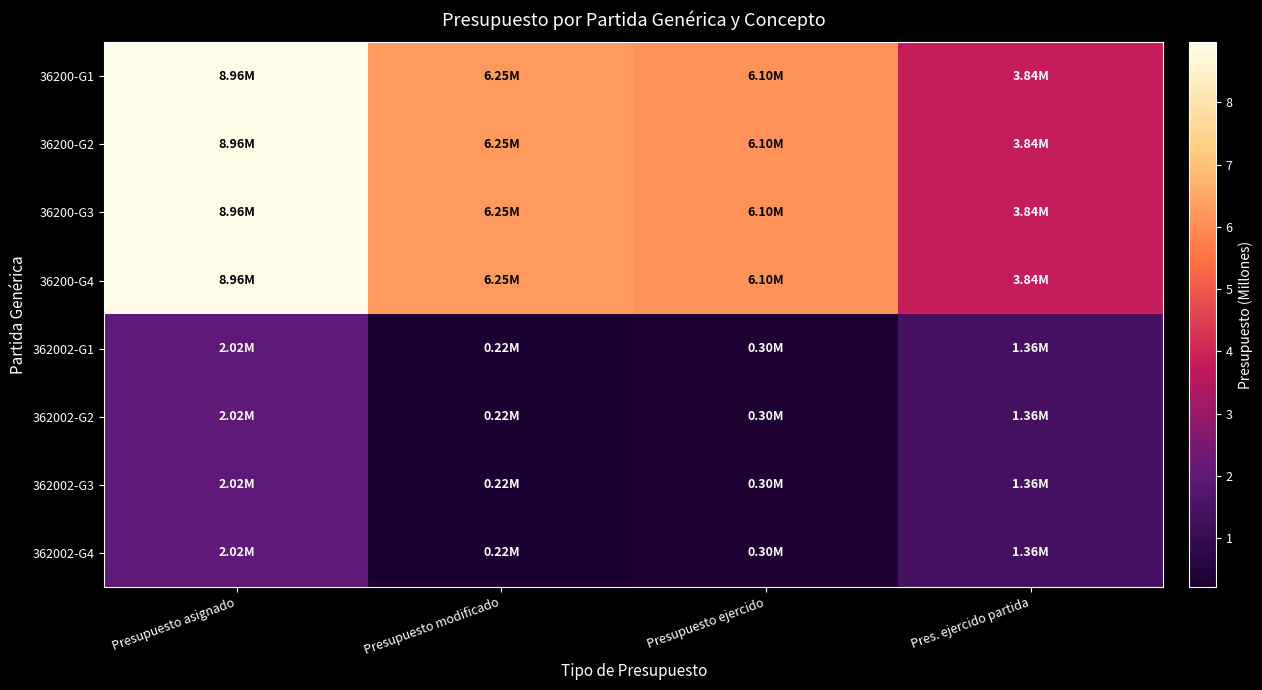

Which category has the lowest value across all series?

Presupuesto modificado